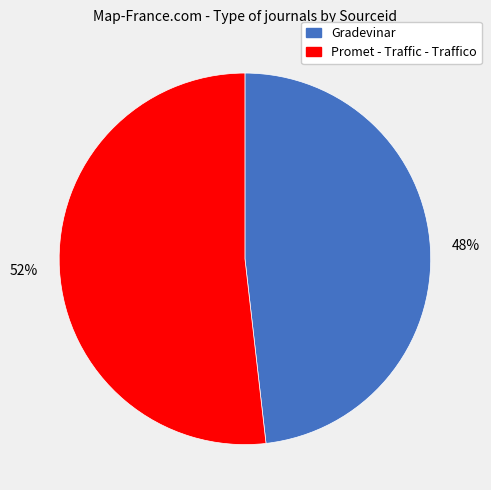

Which slice is the largest?

Promet - Traffic - Traffico